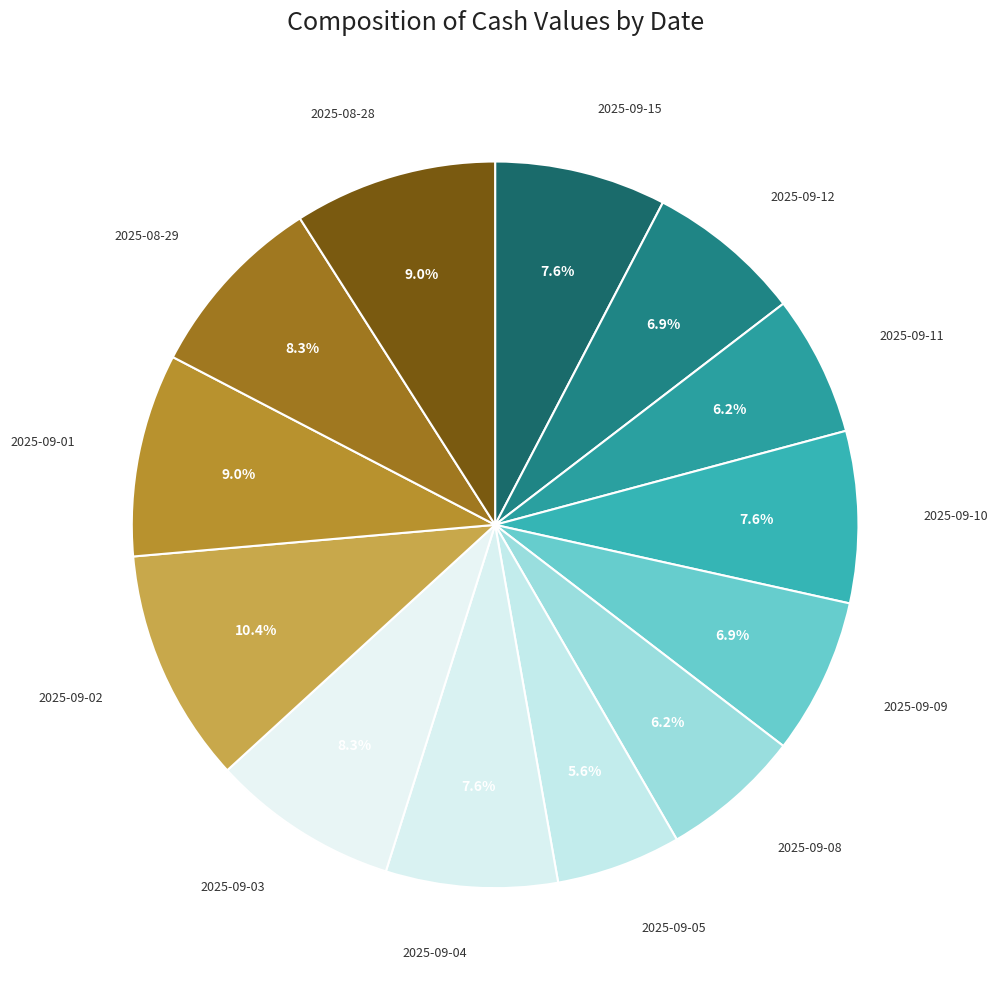

Is the sum of 2025-09-03 and 2025-09-01 greater than half?

No